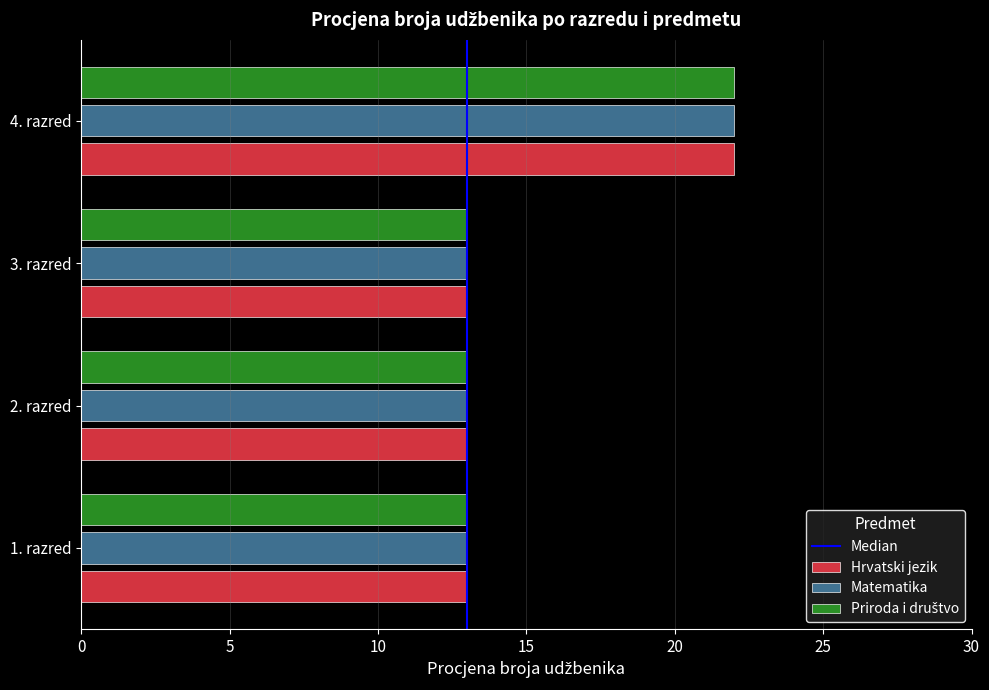

At how many categories does at least one series exceed 20?

1